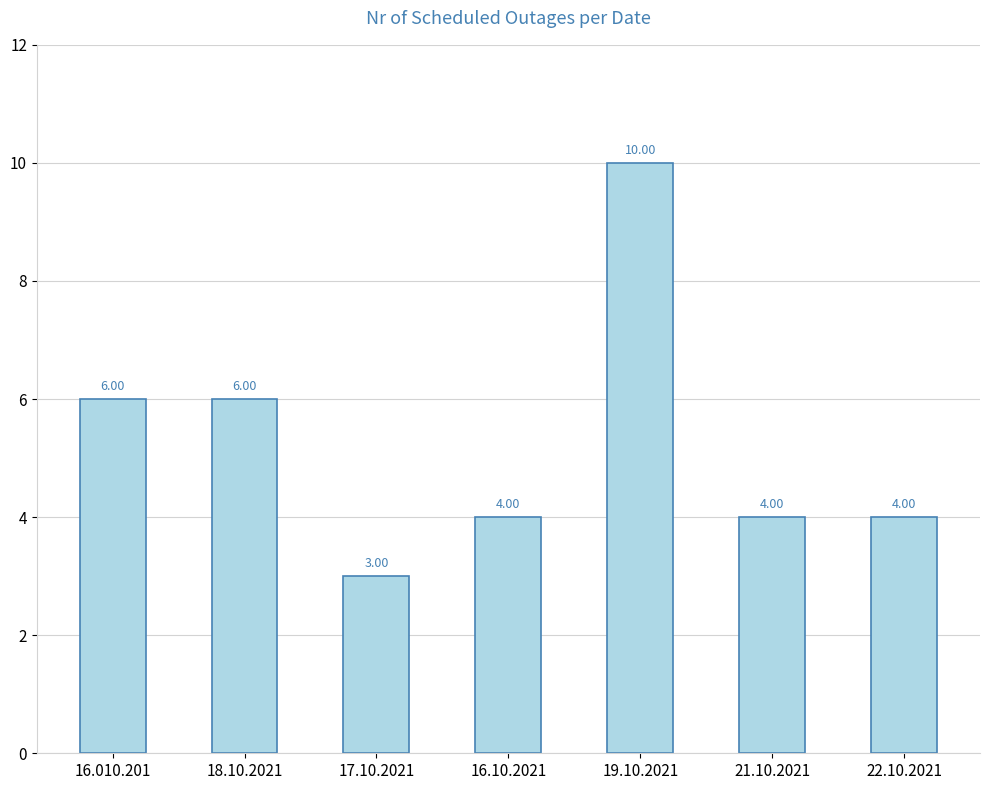

Which label corresponds to the smallest value in the chart?

17.10.2021